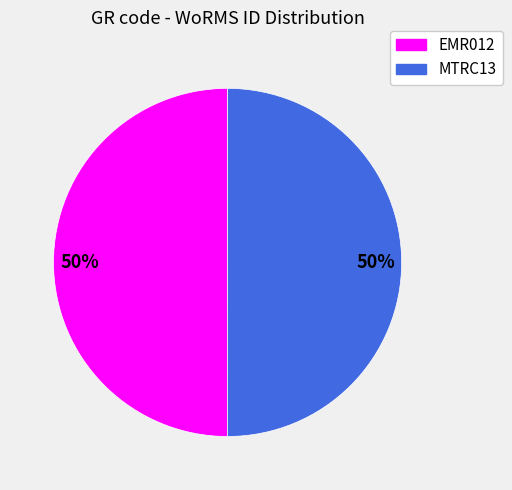

What is the ratio of the value at EMR012 to the value at MTRC13?

1.0